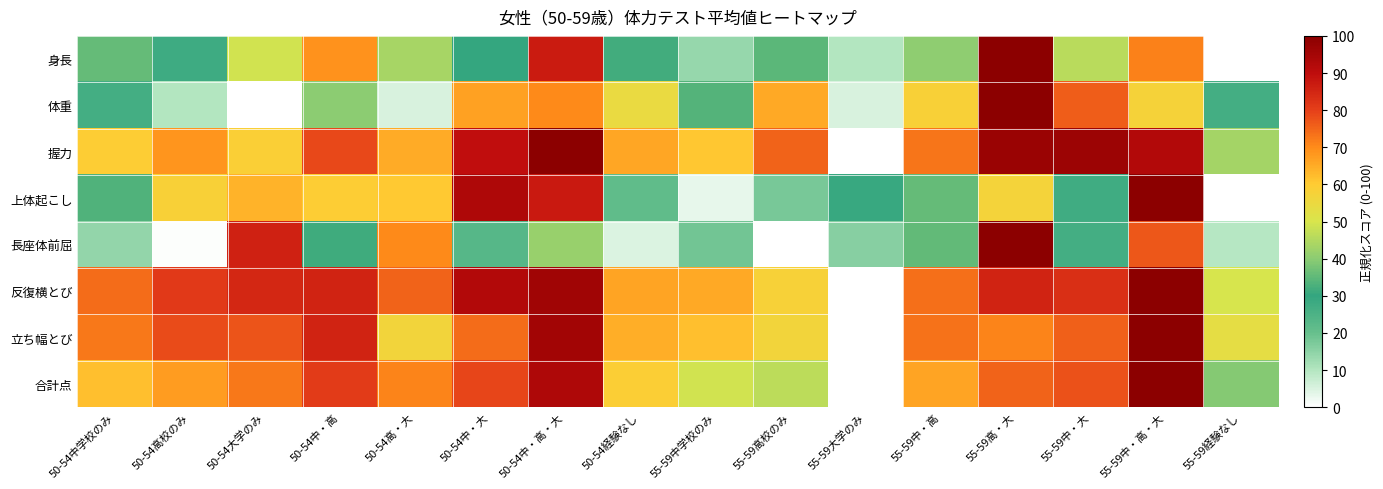

At which category is the sum across all series the highest?

55-59中・高・大